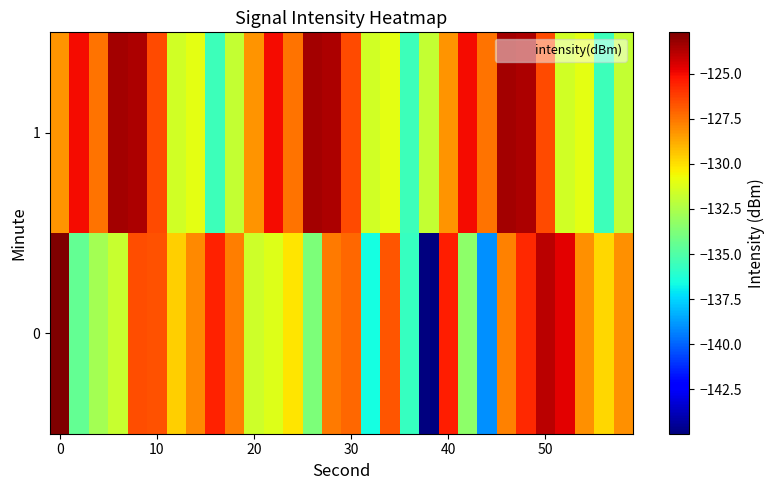

Reading left to right, extract all data points from this chart.

0: -122.7	-134.5	-132.7	-131.8	-126.6	-126.6	-129.6	-128.0	-125.6	-127.7	-131.7	-131.2	-130.1	-133.8	-127.7	-127.2	-136.6	-126.7	-135.7	-145.0	-125.5	-133.3	-139.0	-127.8	-125.7	-123.9	-124.7	-128.2	-129.8	-128.1
1: -128.3	-125.0	-127.4	-123.4	-123.6	-126.5	-131.5	-131.1	-135.6	-131.8	-128.3	-125.0	-127.4	-123.4	-123.6	-126.5	-131.5	-131.1	-135.6	-131.8	-128.3	-125.0	-127.4	-123.4	-123.6	-126.5	-131.5	-131.1	-135.6	-131.8